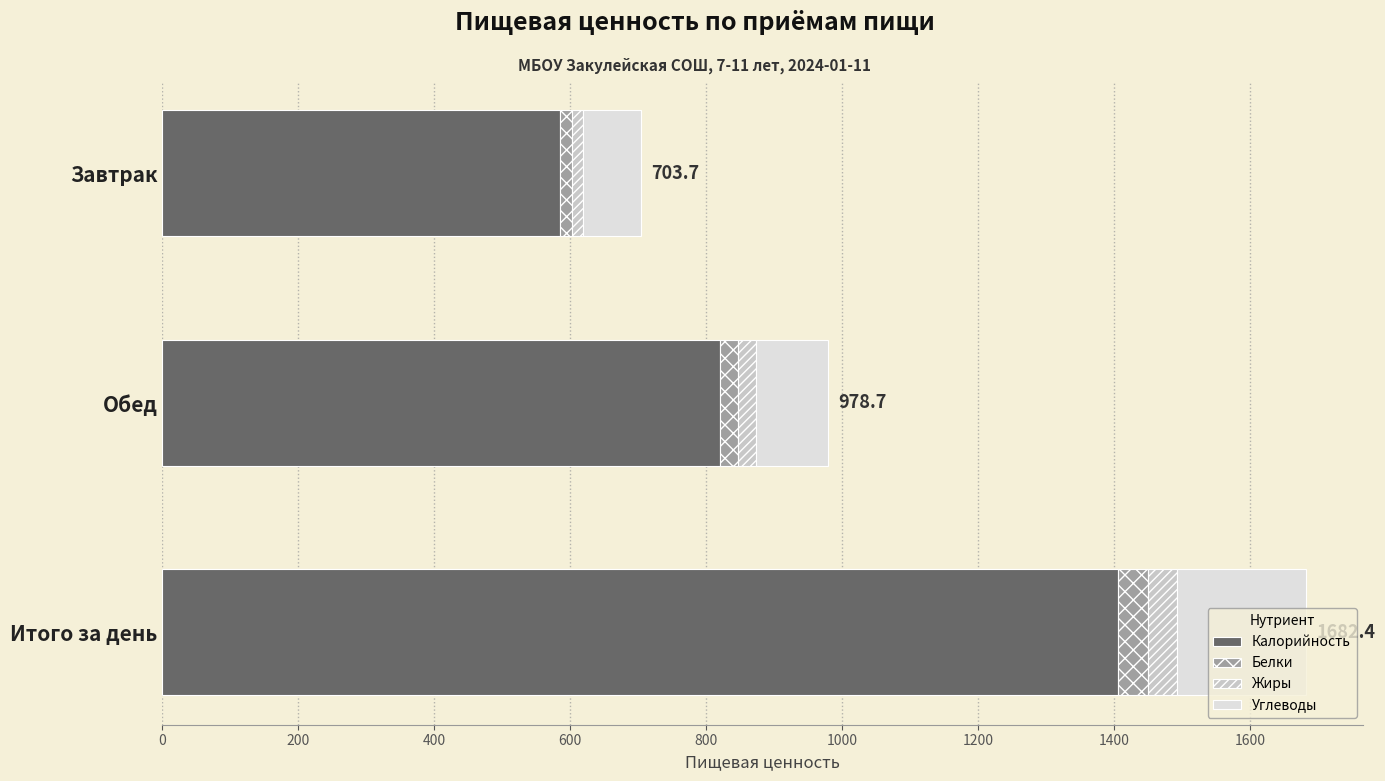

What is the difference between the maximum and minimum values in the Калорийность series?

820.6